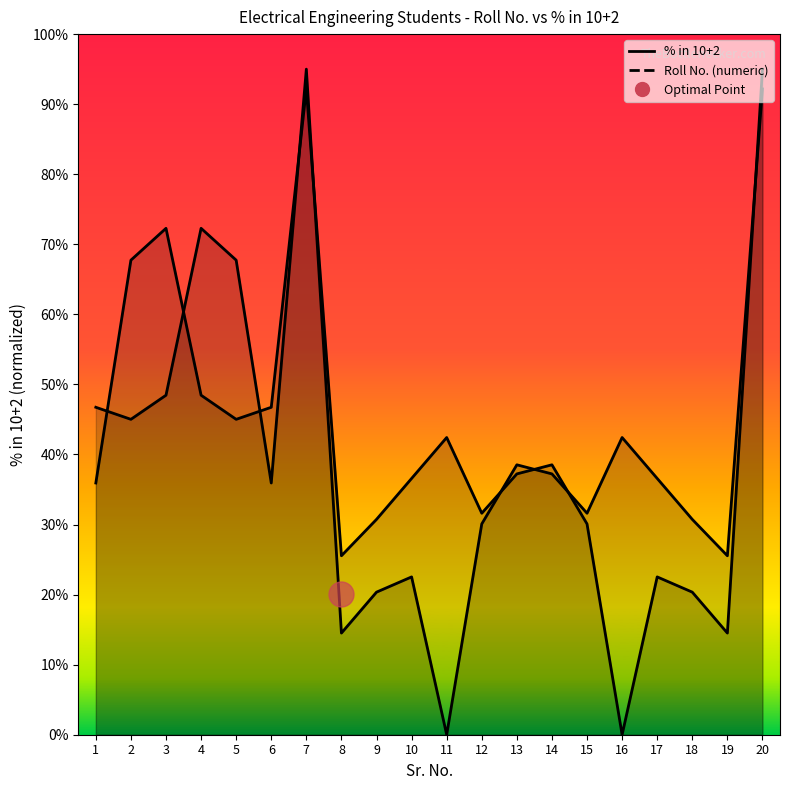

Reading right to left, what are all the values shown in this chart?

% in 10+2 (line): 0.9	0.1	0.2	0.2	0.0	0.3	0.4	0.4	0.3	0.4	0.4	0.3	0.3	0.9	0.5	0.5	0.5	0.7	0.7	0.4
Roll No. (numeric) (line): 0.9	0.3	0.3	0.4	0.4	0.3	0.4	0.4	0.3	0.0	0.2	0.2	0.1	0.9	0.4	0.7	0.7	0.5	0.5	0.5